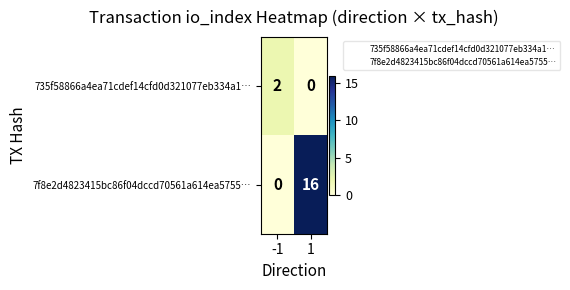

True or false: 7f8e2d4823415bc86f04dccd70561a614ea5755… has a value of 28 at 1.

False